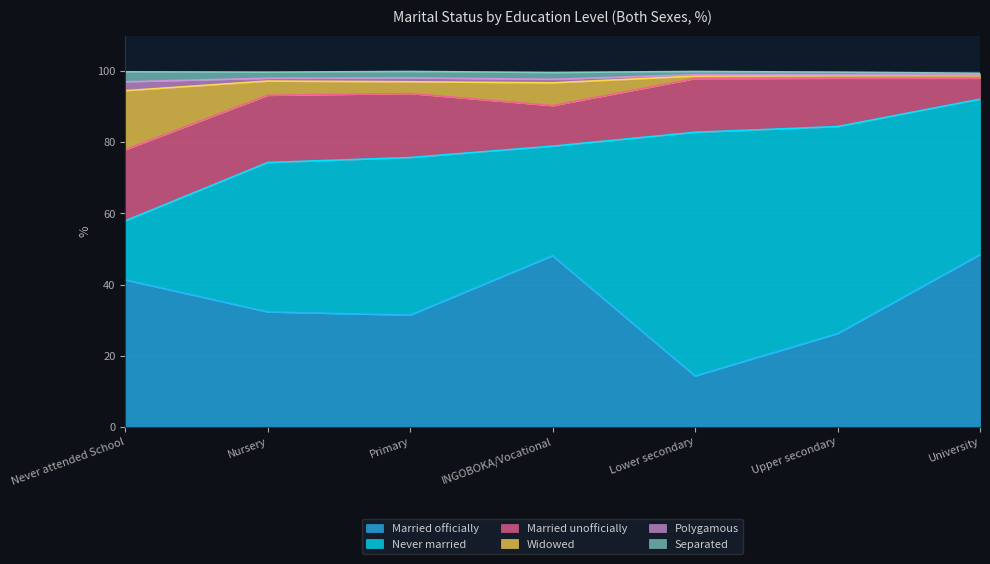

True or false: Married officially has a value of 26.2 at Upper secondary.

True